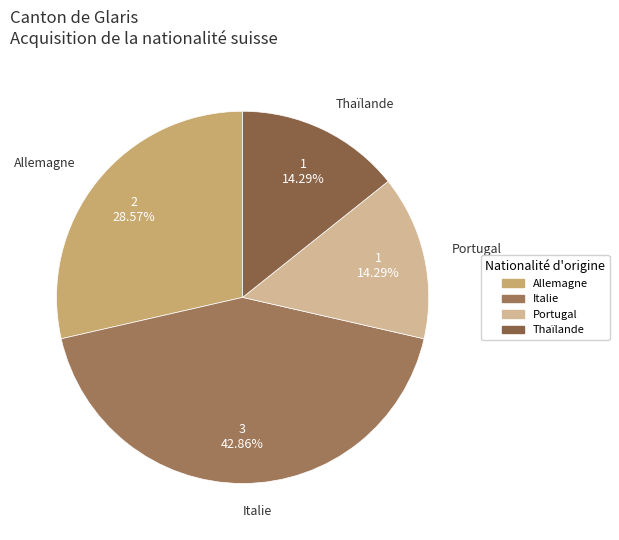

Combined, do Allemagne and Italie account for over 50%?

Yes